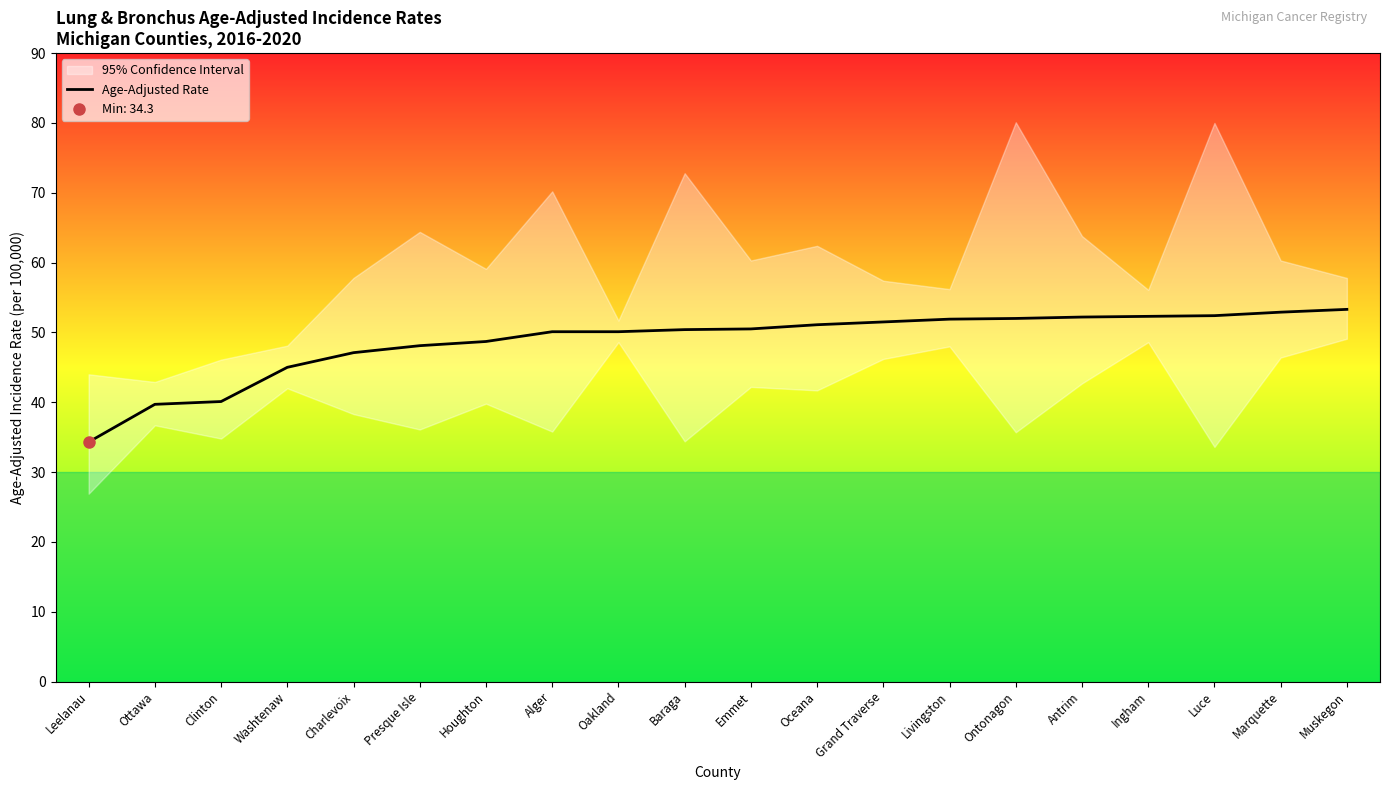

What is the minimum value shown in the chart?

34.3